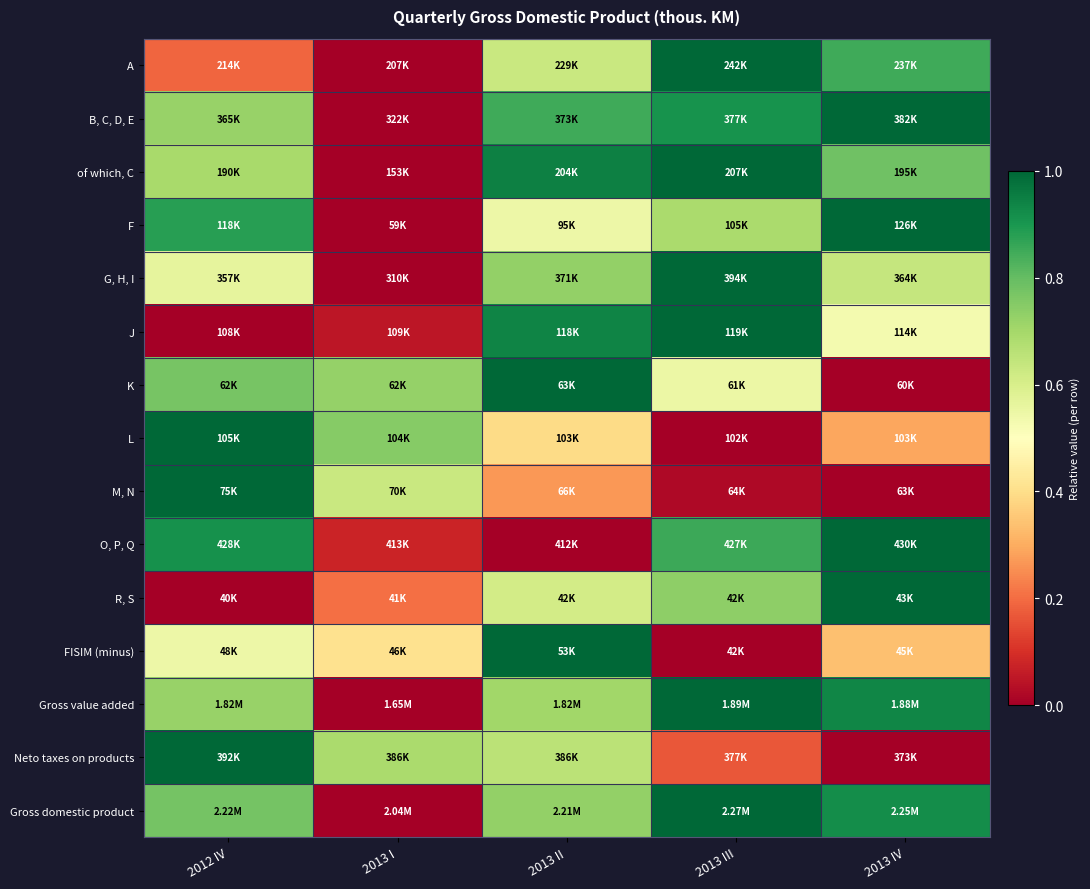

At 2013 II, list the series in order from largest to smallest.

K, FISIM (minus), of which, C, J, B, C, D, E, G, H, I, Gross domestic product, Gross value added, Neto taxes on products, A, R, S, F, L, M, N, O, P, Q